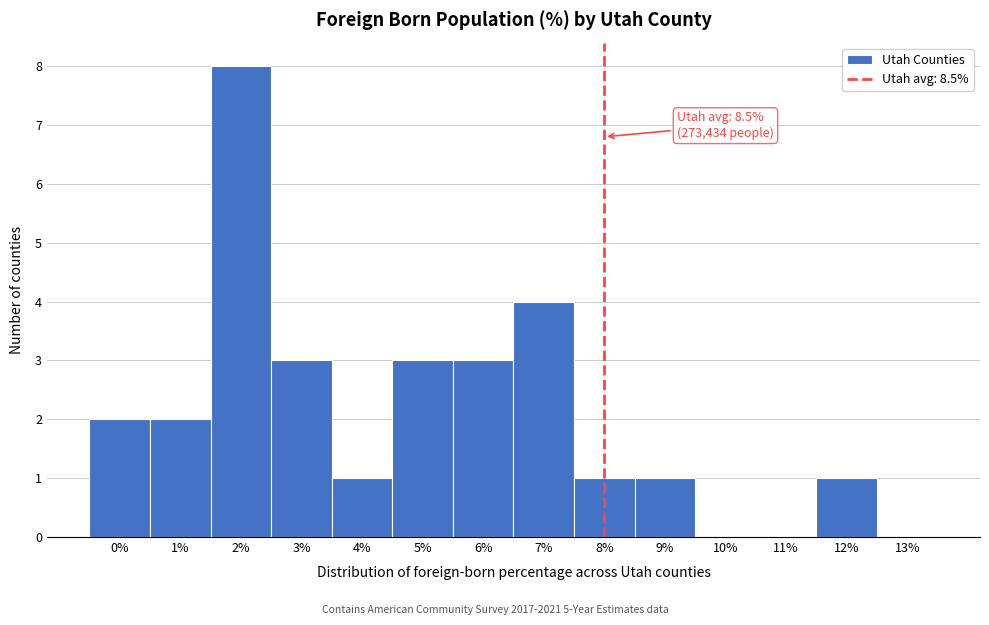

Reading left to right, extract all data points from this chart.

0%=2	1%=2	2%=8	3%=3	4%=1	5%=3	6%=3	7%=4	8%=1	9%=1	10%=0	11%=0	12%=1	13%=0